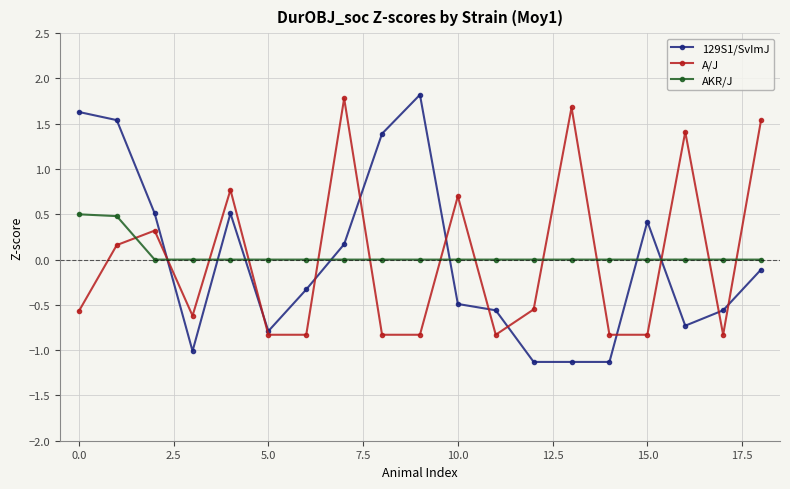

Does the chart have visible grid lines?

Yes